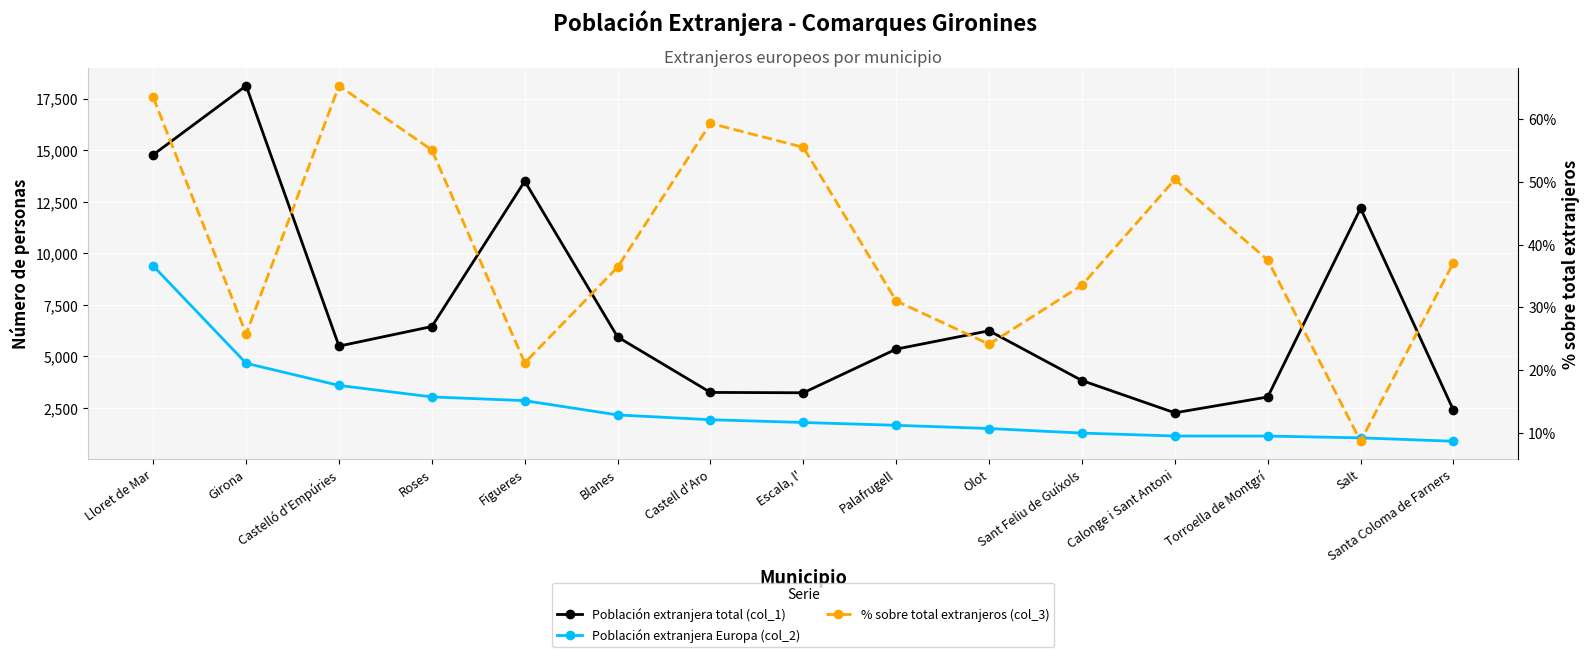

List the series in order of their peak value, highest first.

Población extranjera total (col_1), Población extranjera Europa (col_2), % sobre total extranjeros (col_3)